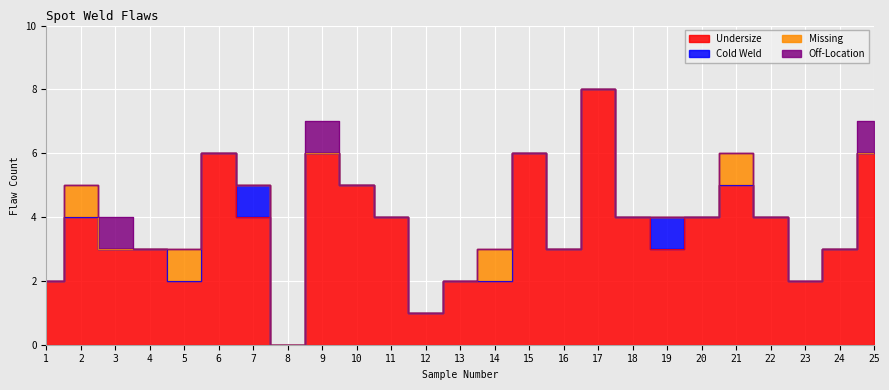

At which label does Undersize reach its peak?

17